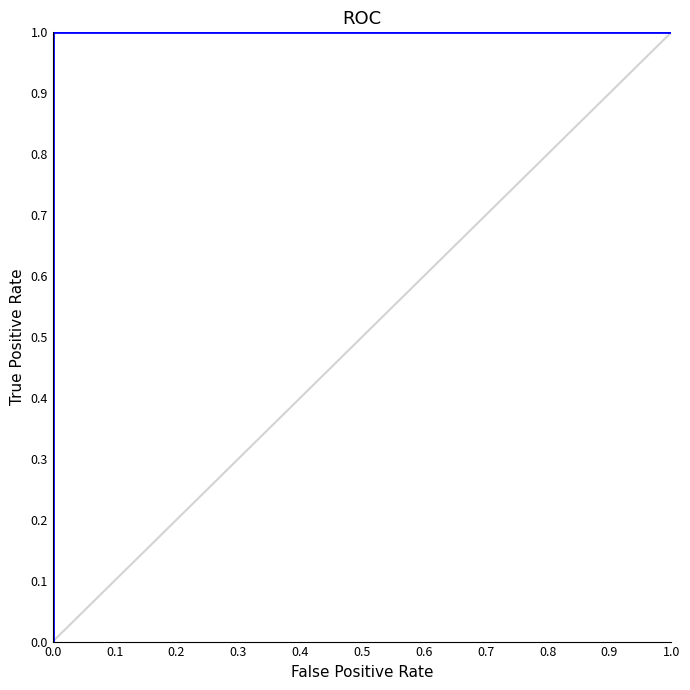

What is the label of the 9th point from the right?

0.2